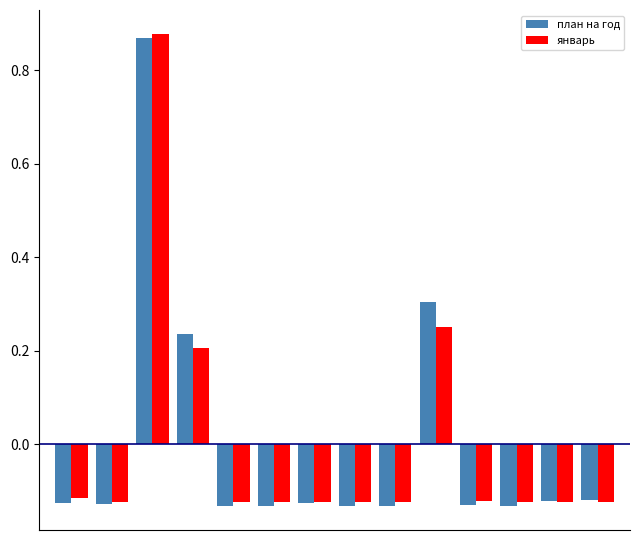

Count the план на год values in the range 0 to 1.

3